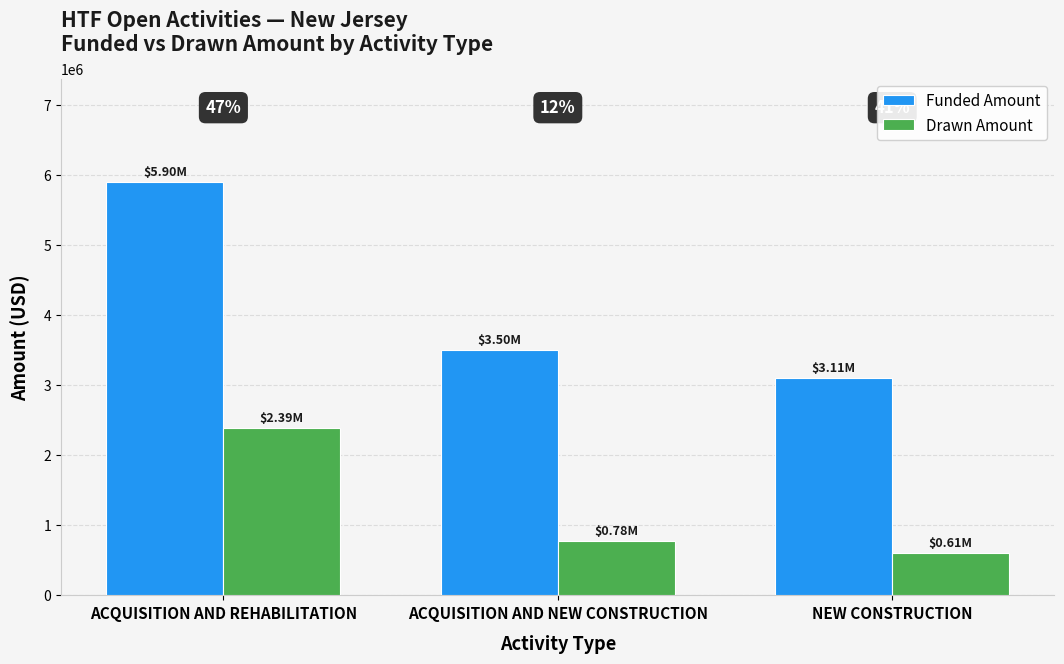

Where is Drawn Amount nearest to the value 1496519?

ACQUISITION AND NEW CONSTRUCTION